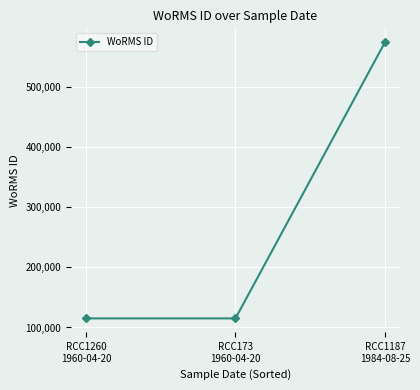

What is the label of the 2nd point from the left?

RCC173
1960-04-20